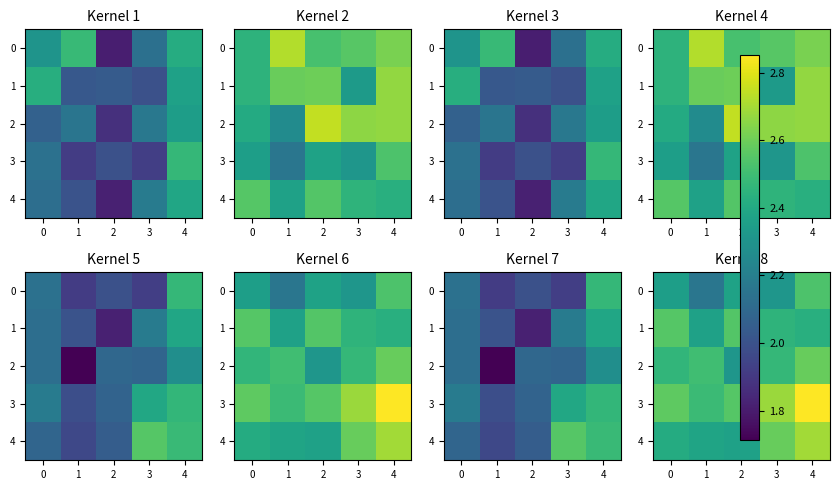

The value of 3 at 2 is 2.6. True or false?

True